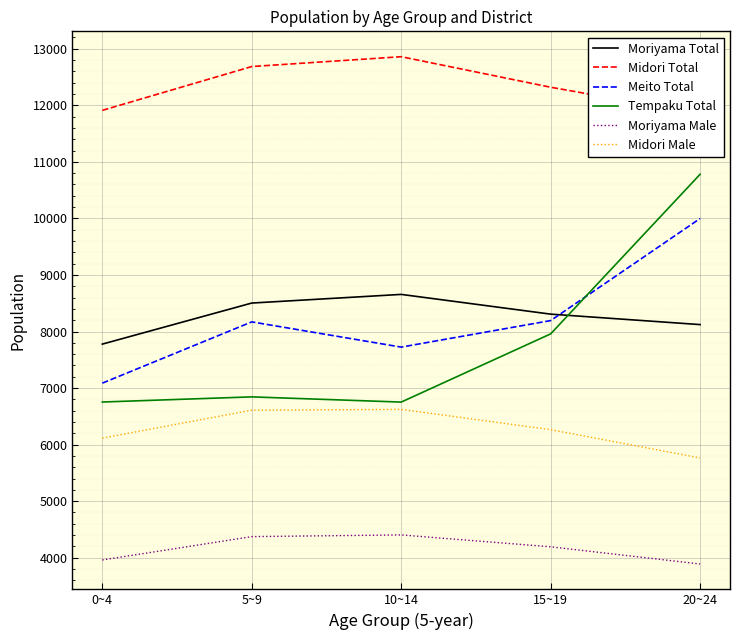

True or false: Moriyama Male and Tempaku Total intersect in this chart.

False